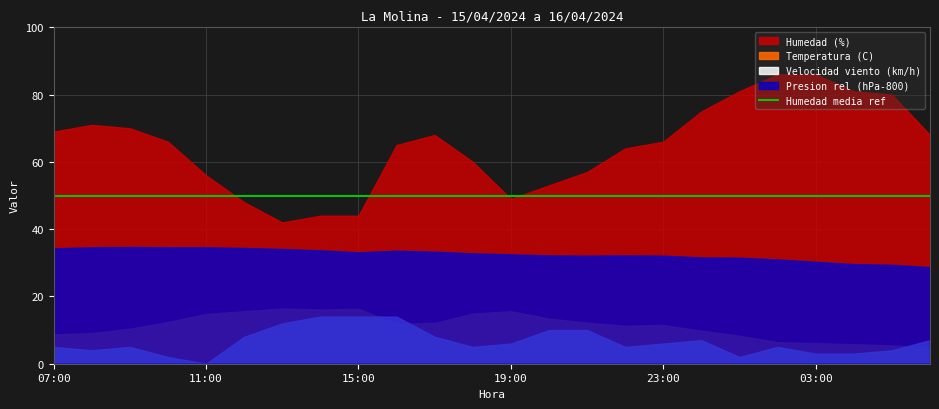

Reading right to left, what are all the values shown in this chart?

Temperatura (C): 4.9	5.4	5.8	6.1	6.4	8.3	9.8	11.5	11.3	12.2	13.4	15.6	14.9	12.1	11.9	16.3	16.1	16.4	15.6	14.8	12.4	10.4	9.1	8.7
Humedad (%): 68.0	80.0	81.0	86.0	86.0	81.0	75.0	66.0	64.0	57.0	53.0	49.0	60.0	68.0	65.0	44.0	44.0	42.0	48.0	56.0	66.0	70.0	71.0	69.0
Velocidad viento (km/h): 7.0	4.0	3.0	3.0	5.0	2.0	7.0	6.0	5.0	10.0	10.0	6.0	5.0	8.0	14.0	14.0	14.0	12.0	8.0	0.0	2.0	5.0	4.0	5.0
Presion (hPa) offset: 28.7	29.4	29.6	30.3	31.0	31.5	31.6	32.1	32.2	32.1	32.2	32.5	32.8	33.3	33.6	33.1	33.7	34.1	34.4	34.6	34.6	34.7	34.6	34.3